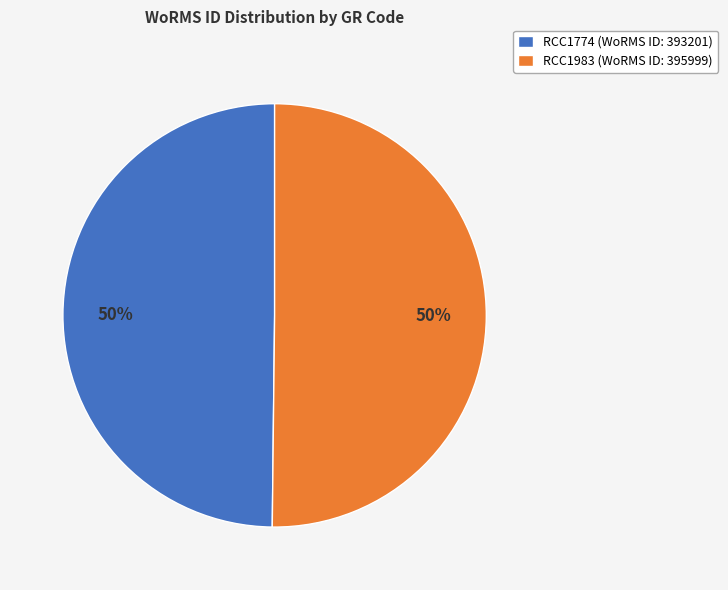

Approximately how many times larger is the value at RCC1983 (WoRMS ID: 395999) compared to RCC1774 (WoRMS ID: 393201)?

1.0